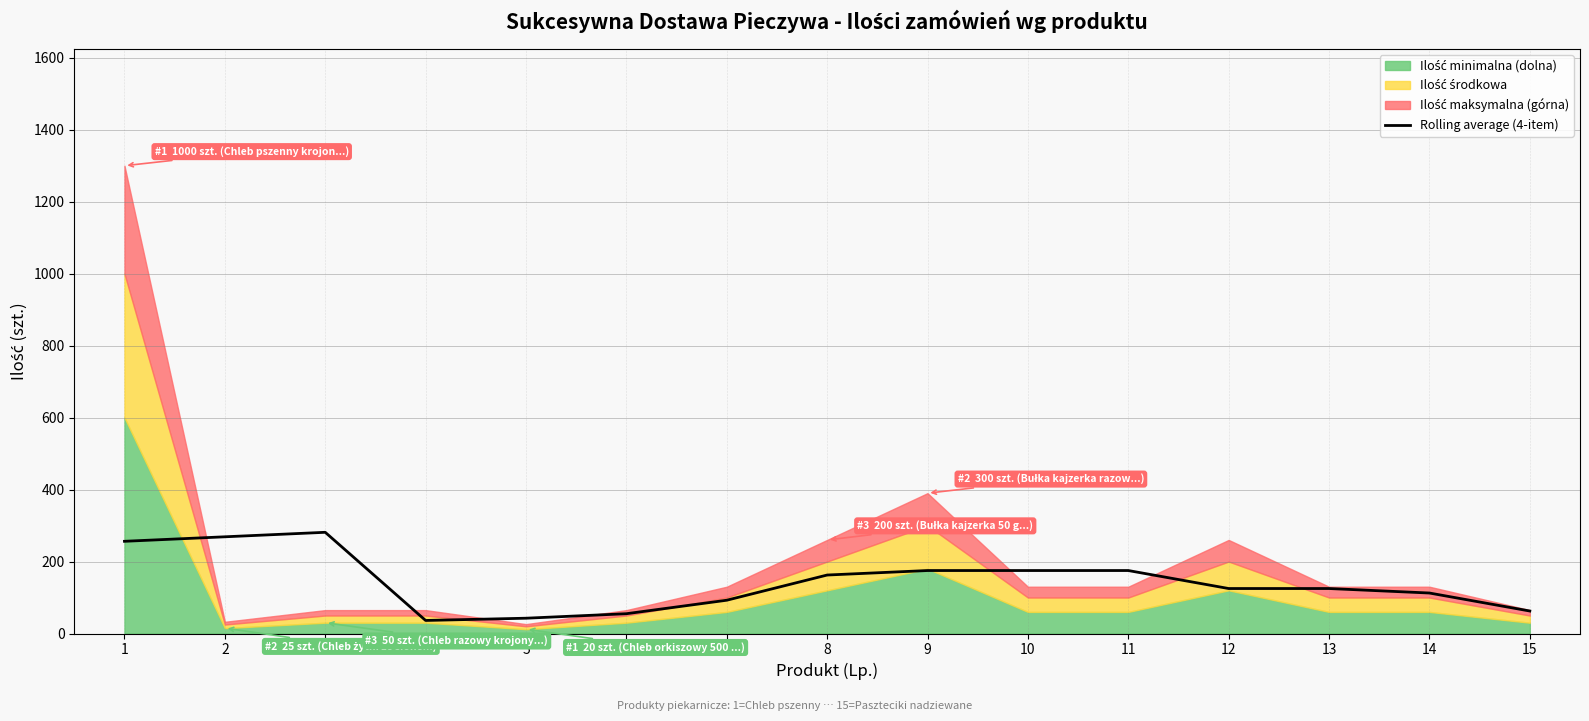

What is the difference between the second highest and second lowest values?

226.2